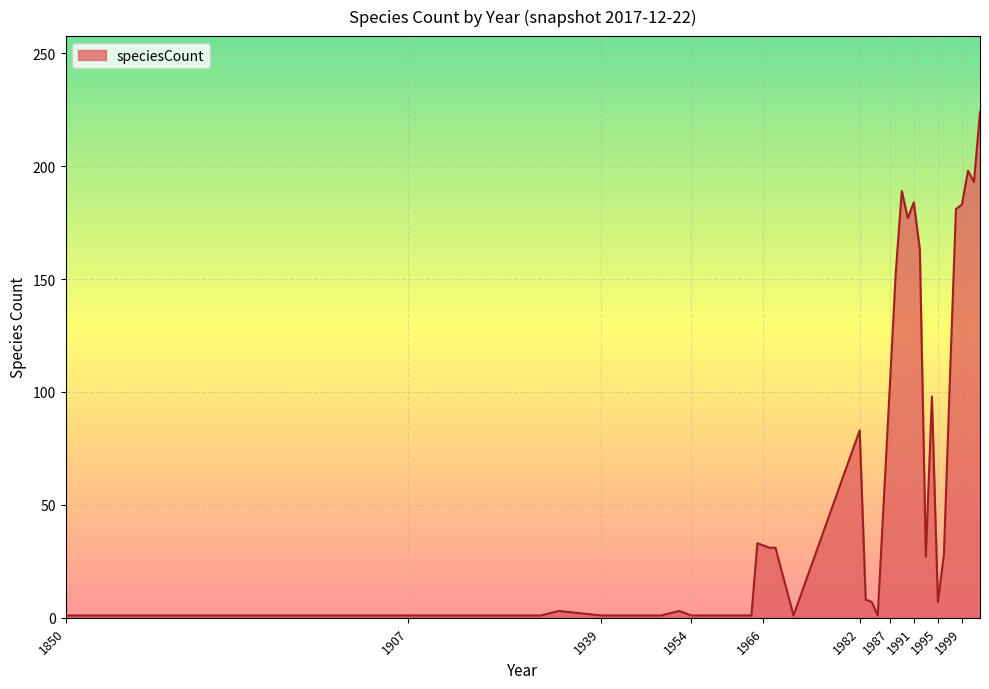

What is the greatest value displayed?

224